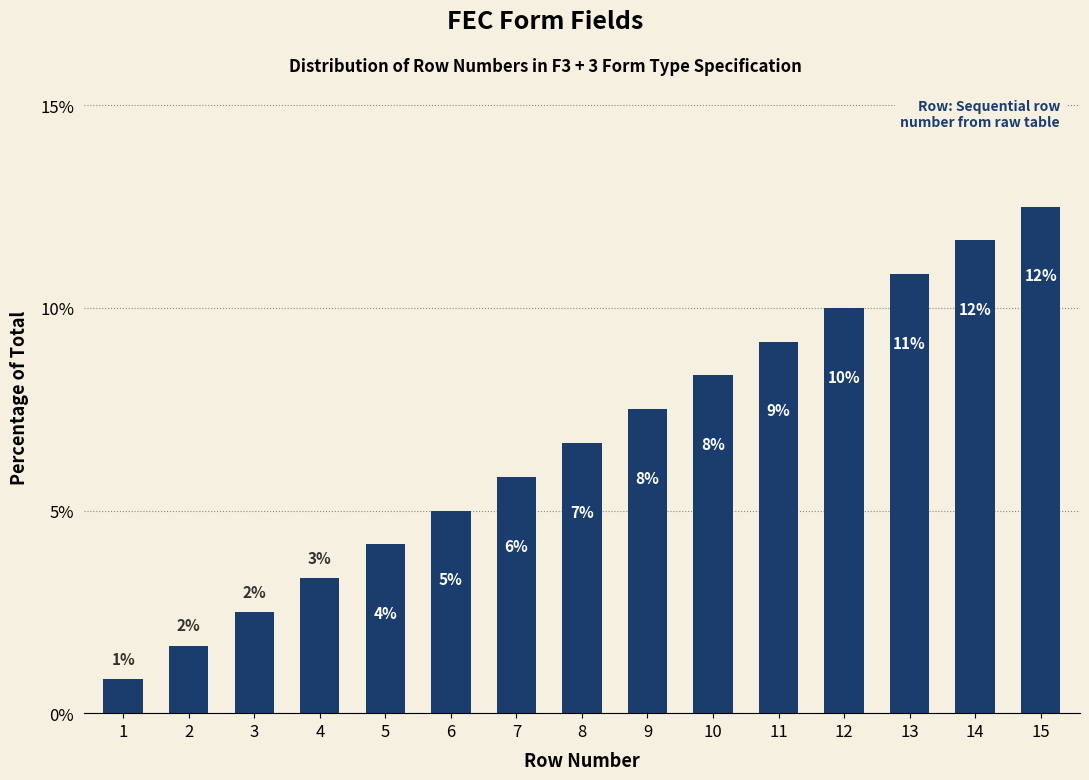

What is the difference between the second highest and second lowest values?

10.0